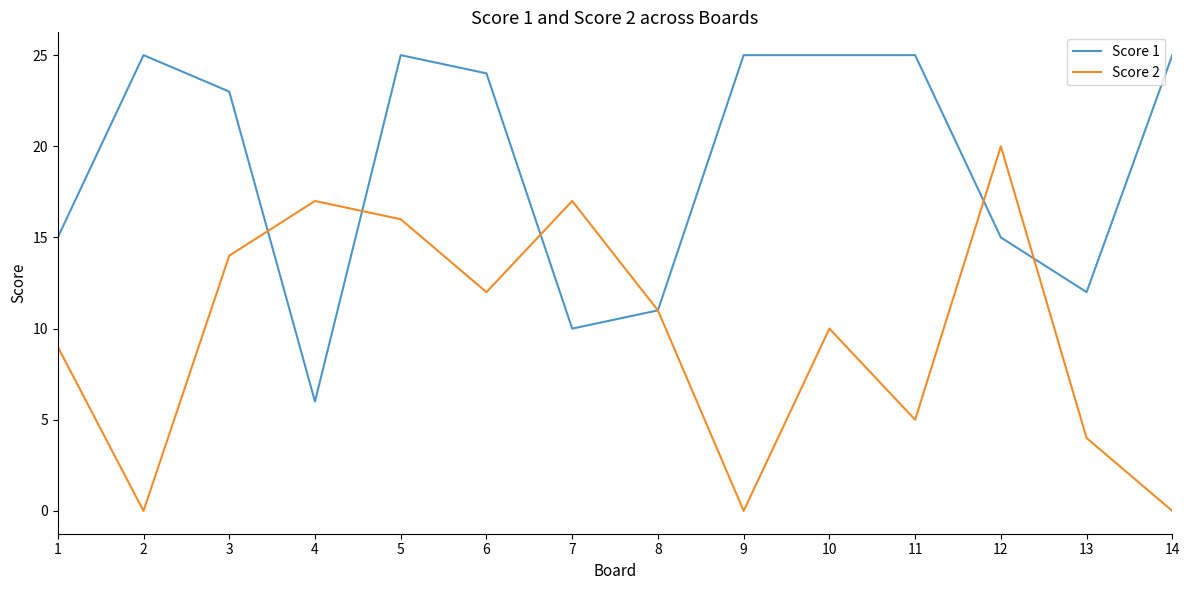

Reading left to right, what are all the values shown in this chart?

Score 1: 15	25	23	6	25	24	10	11	25	25	25	15	12	25
Score 2: 9	0	14	17	16	12	17	11	0	10	5	20	4	0